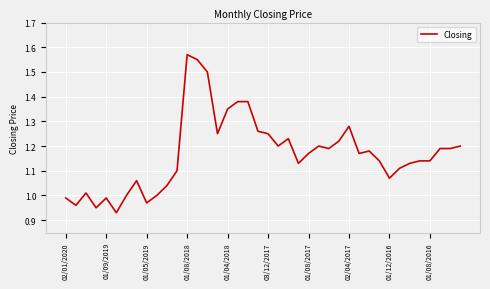

What is the difference between the maximum and minimum values?

0.6